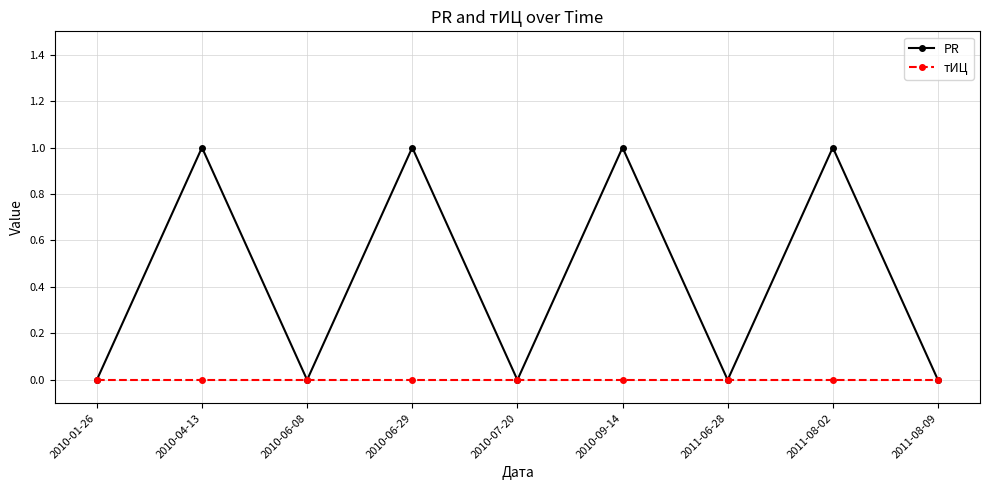

What position from the left is 2010-09-14?

6